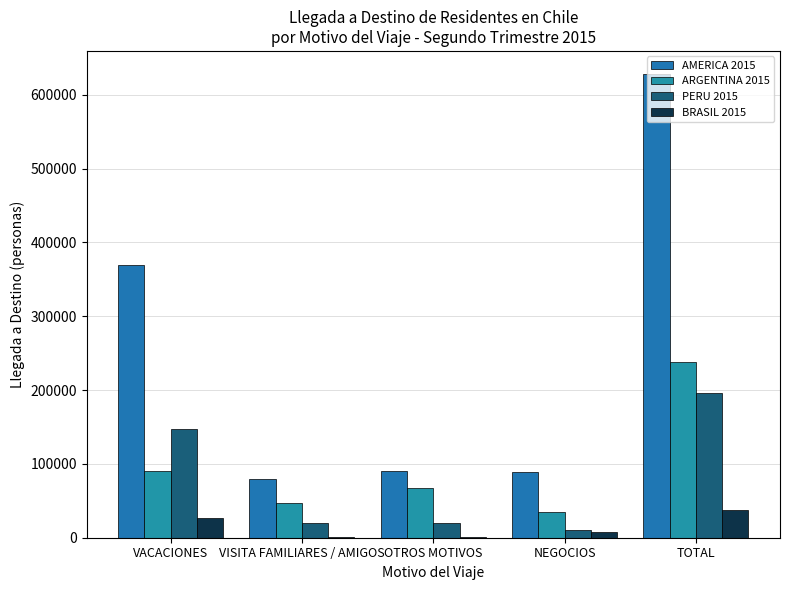

How many values in the ARGENTINA 2015 series exceed 67320?

3